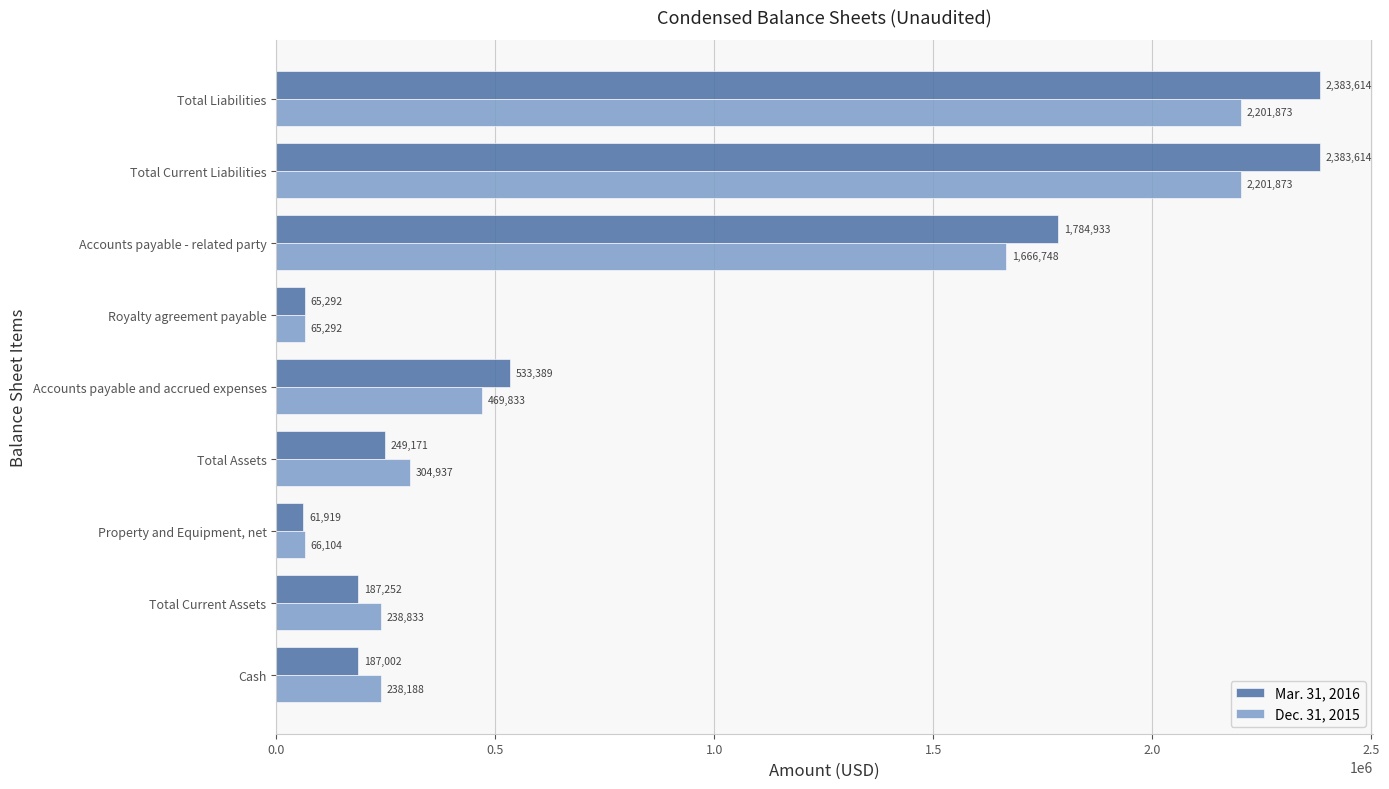

Which series has the widest spread of values?

Mar. 31, 2016